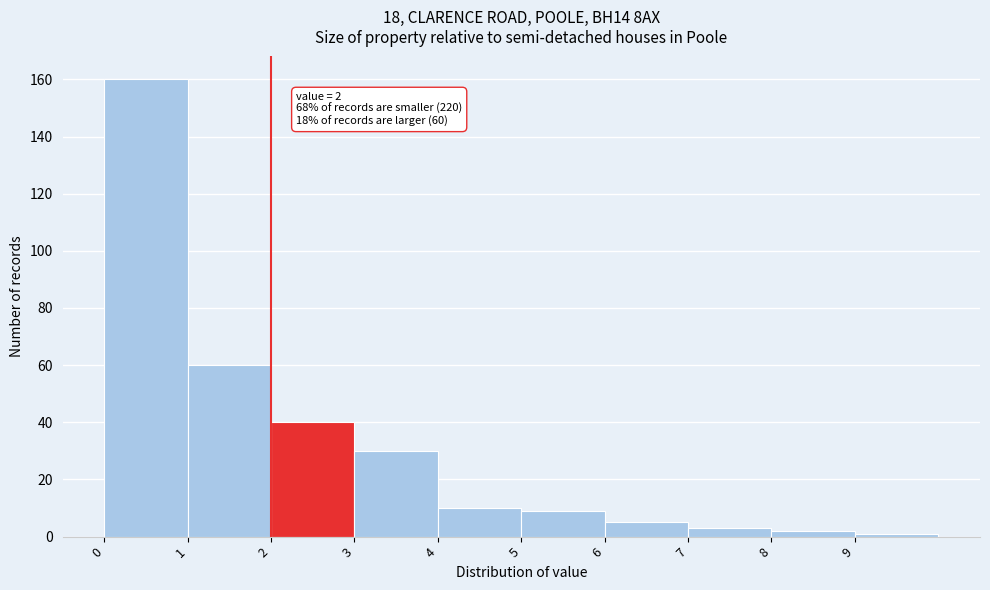

Over which range of the x-axis is the bar tallest?

0 to 1